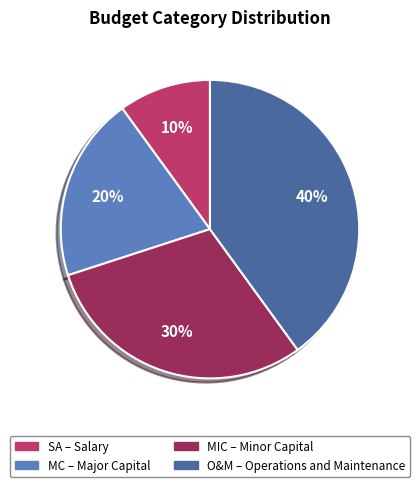

Is the sum of MC and SA greater than half?

No